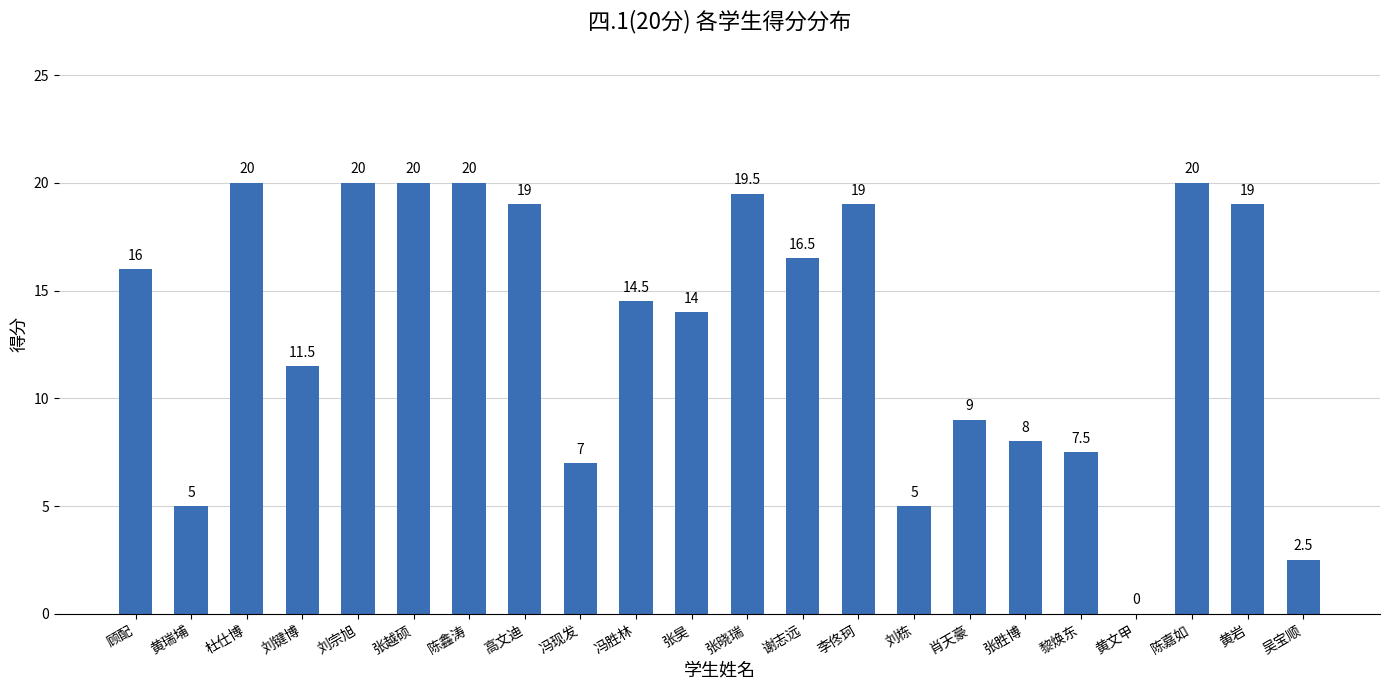

What is the maximum value shown in the chart?

20.0